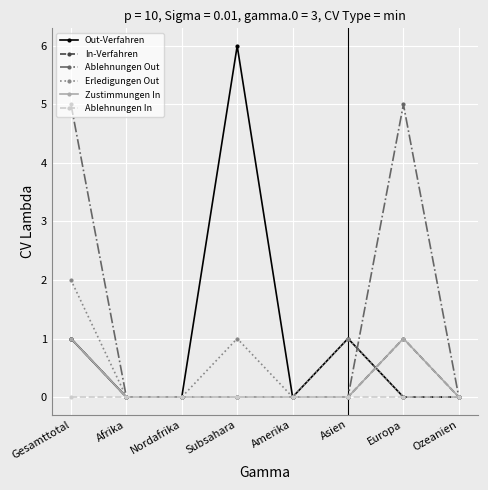

Is the value of In-Verfahren at Afrika greater than the value of Out-Verfahren at Asien?

No